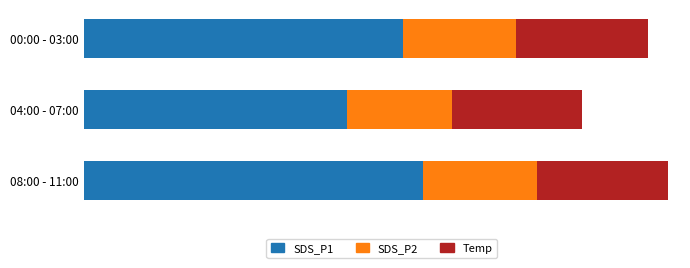

What are all the series names shown in the legend?

SDS_P1, SDS_P2, Temp